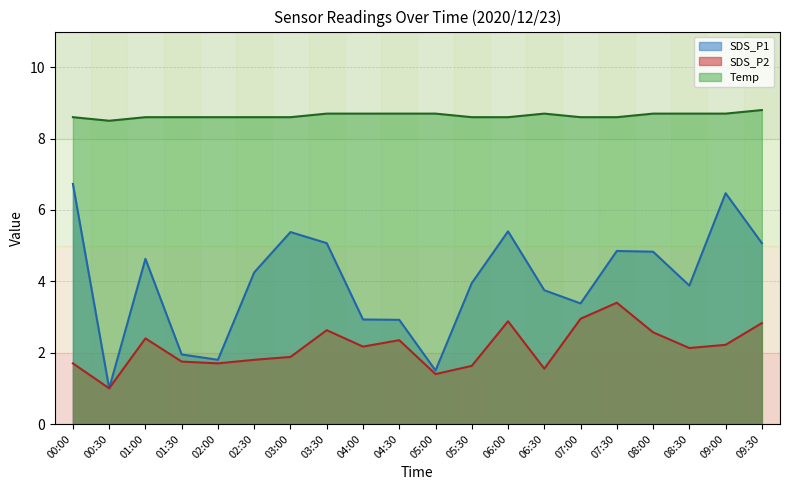

True or false: Temp and SDS_P1 cross at least once.

False